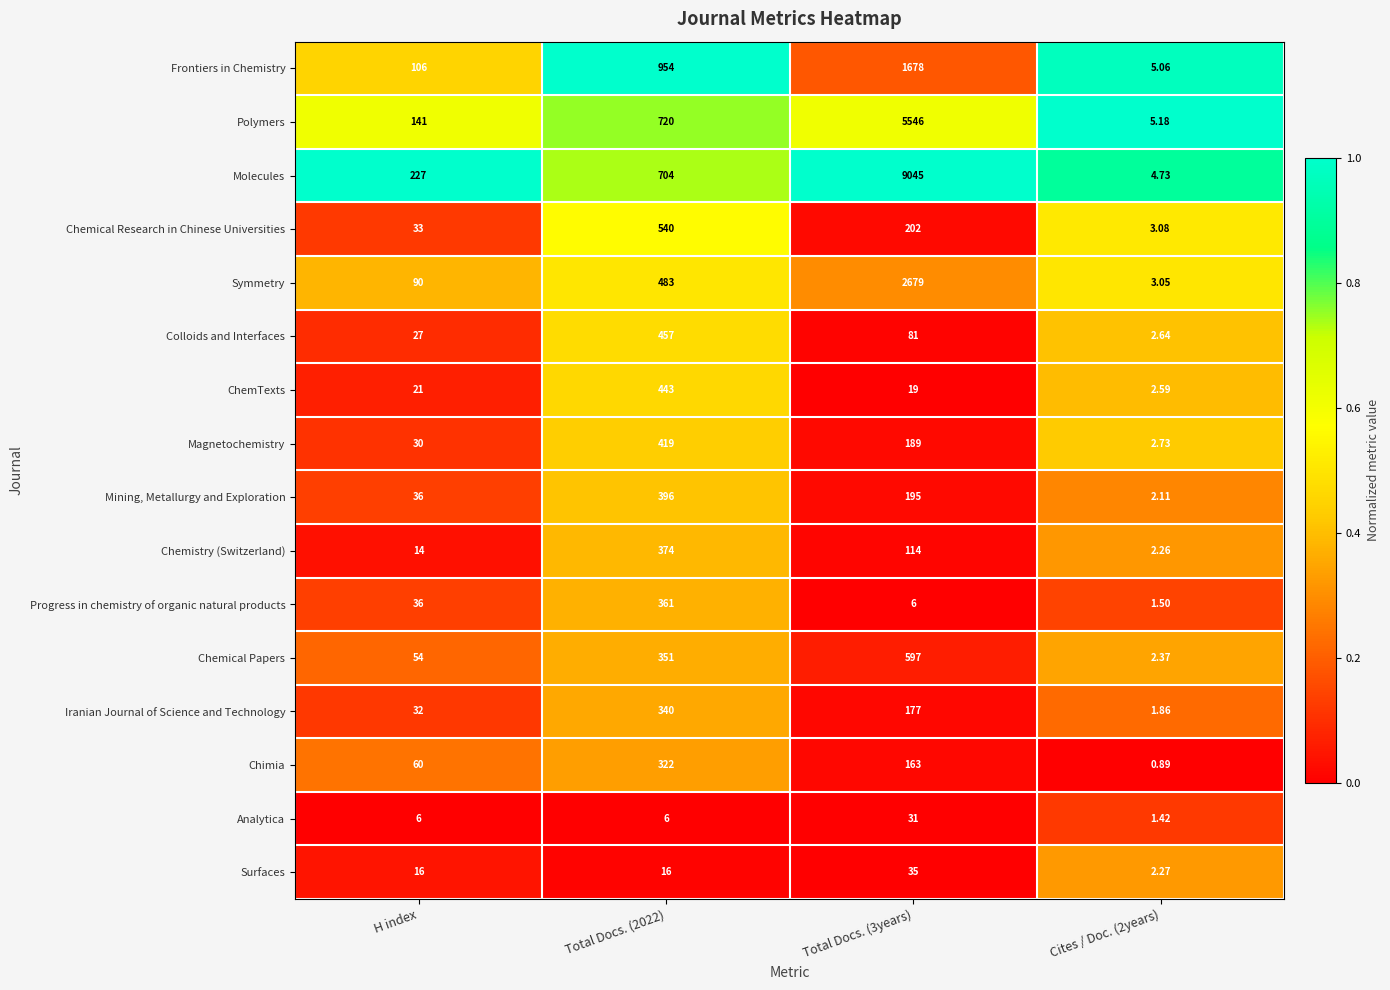

Which series has the largest range (max minus min)?

Molecules